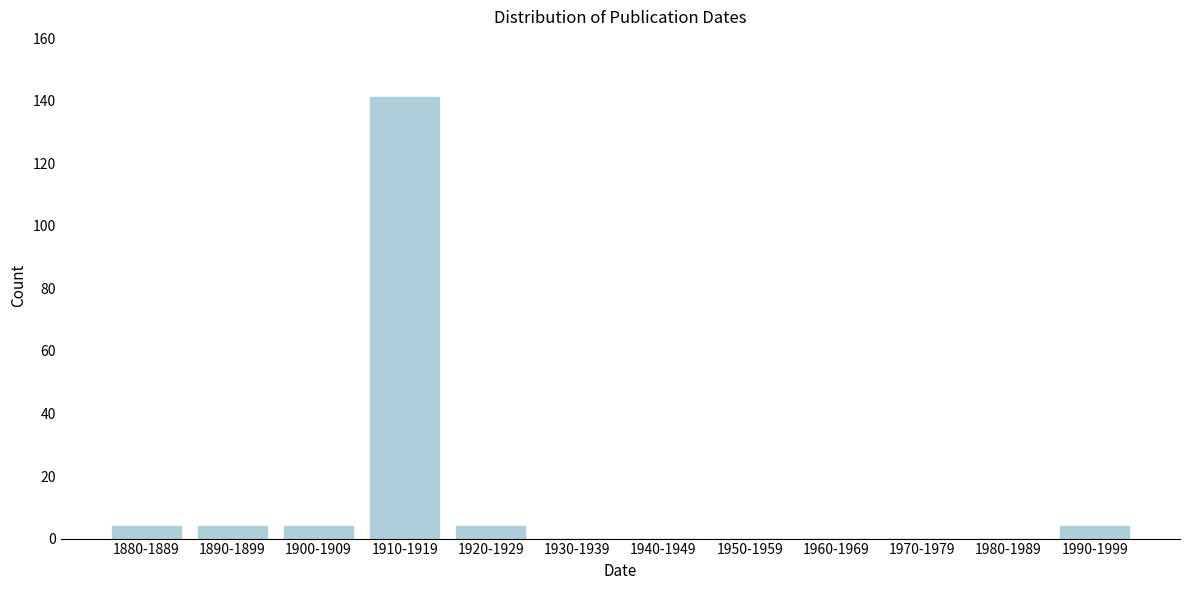

Reading right to left, extract all data points from this chart.

1990-1999=4	1980-1989=0	1970-1979=0	1960-1969=0	1950-1959=0	1940-1949=0	1930-1939=0	1920-1929=4	1910-1919=141	1900-1909=4	1890-1899=4	1880-1889=4